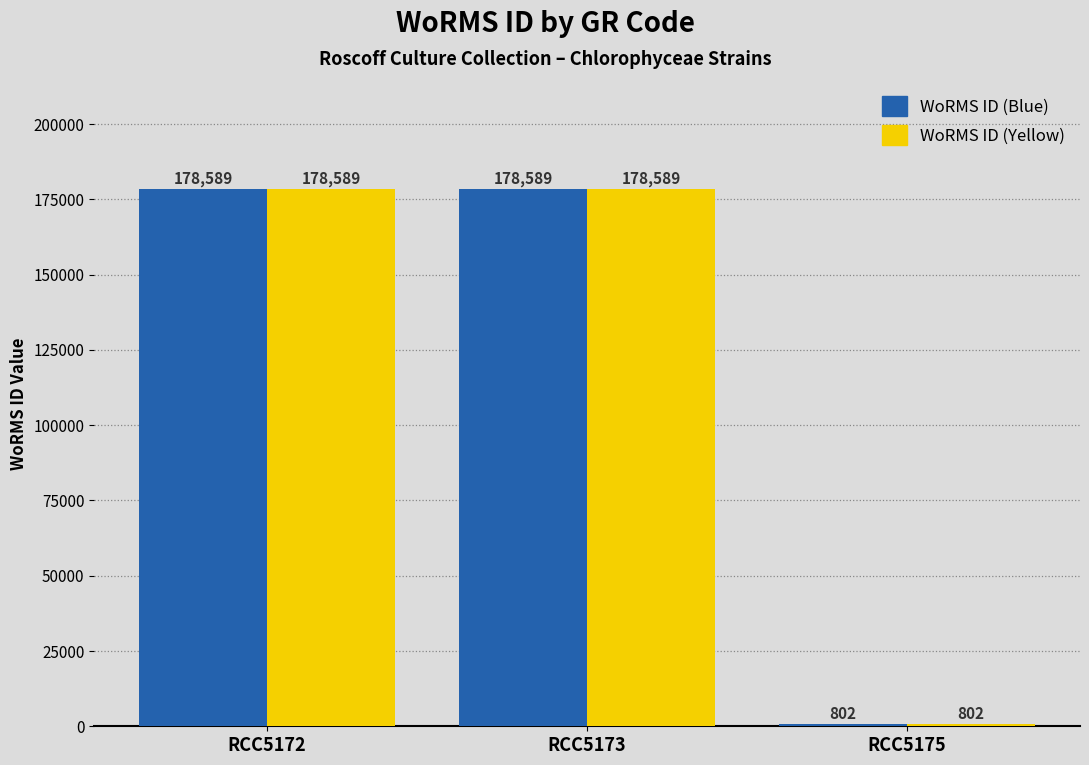

What is the value of the WoRMS ID (Blue) bar at the 1st from the left?

178589